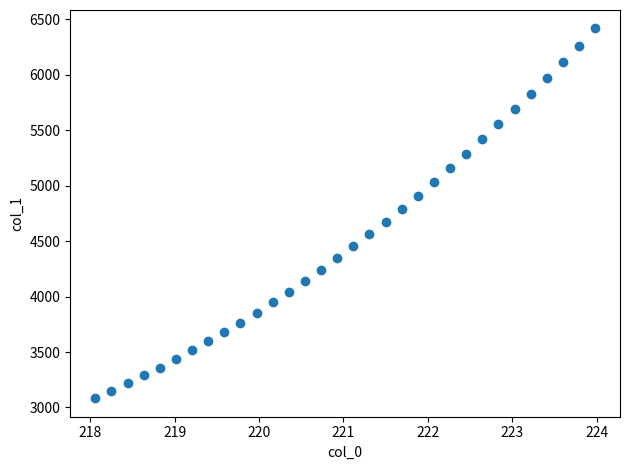

What is the range of X values (max minus min)?

5.9